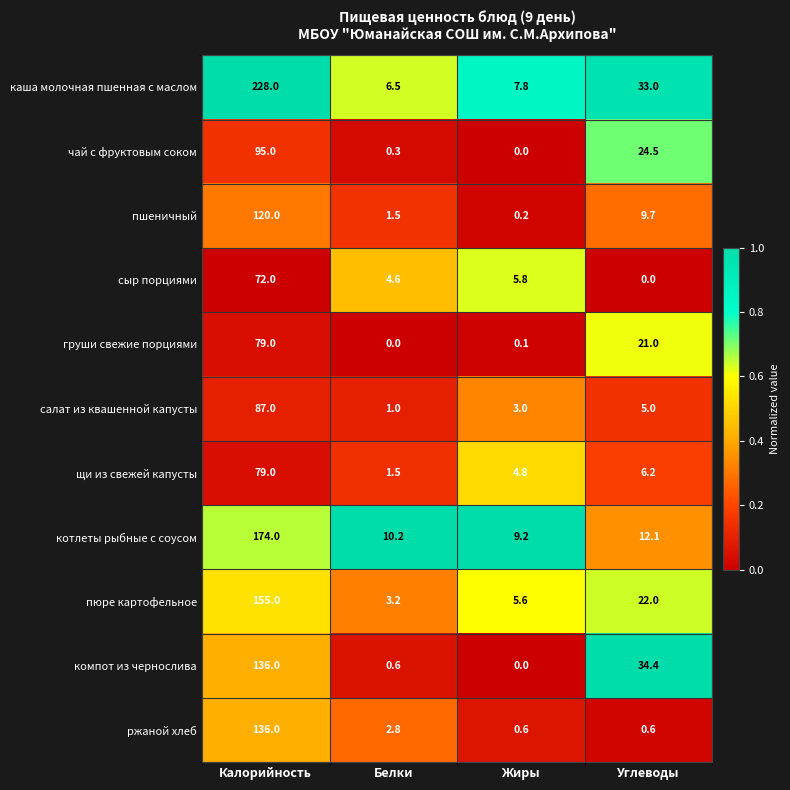

True or false: чай с фруктовым соком has a value of 142.2 at Калорийность.

False